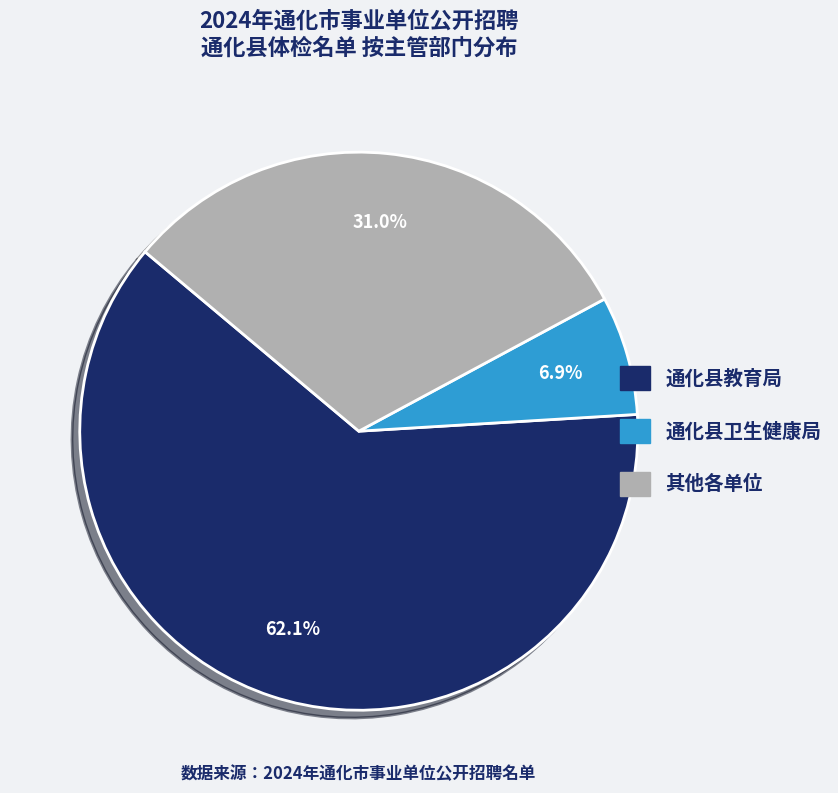

Is there a majority slice in this chart?

Yes